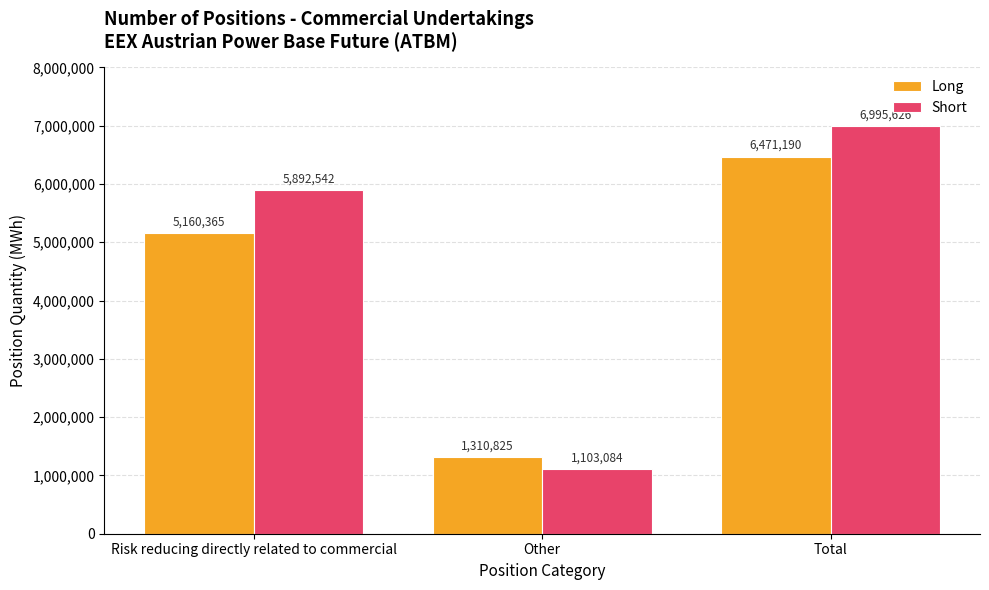

Reading left to right, list all the values displayed in this chart.

Long: Risk reducing directly related to commercial=5160365	Other=1310825	Total=6471190
Short: Risk reducing directly related to commercial=5892542	Other=1103084	Total=6995626